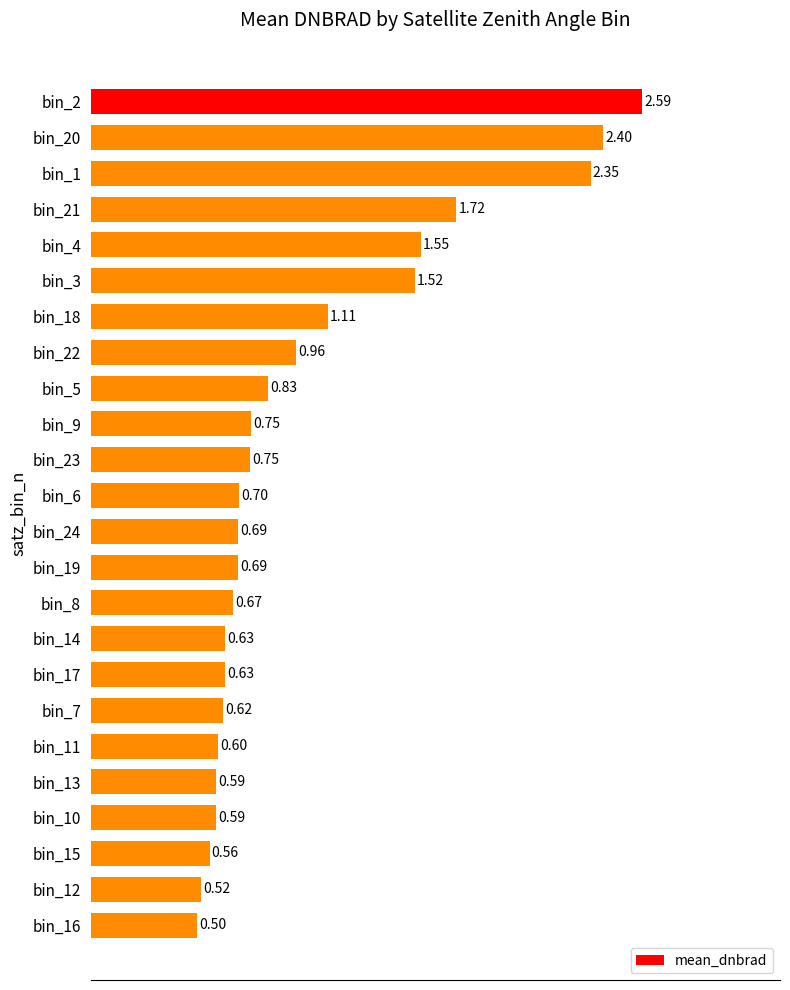

What is the difference between the values at bin_2 and bin_14?

2.0